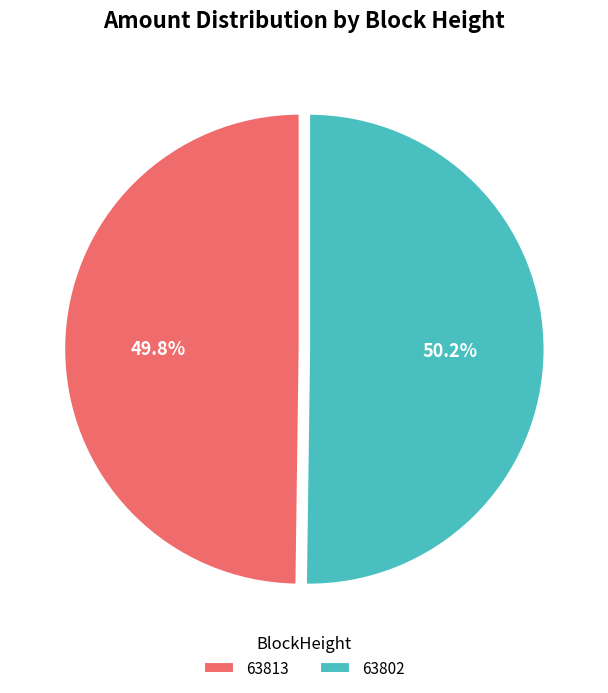

Do 63802 and 63813 together represent more than half of the pie?

Yes